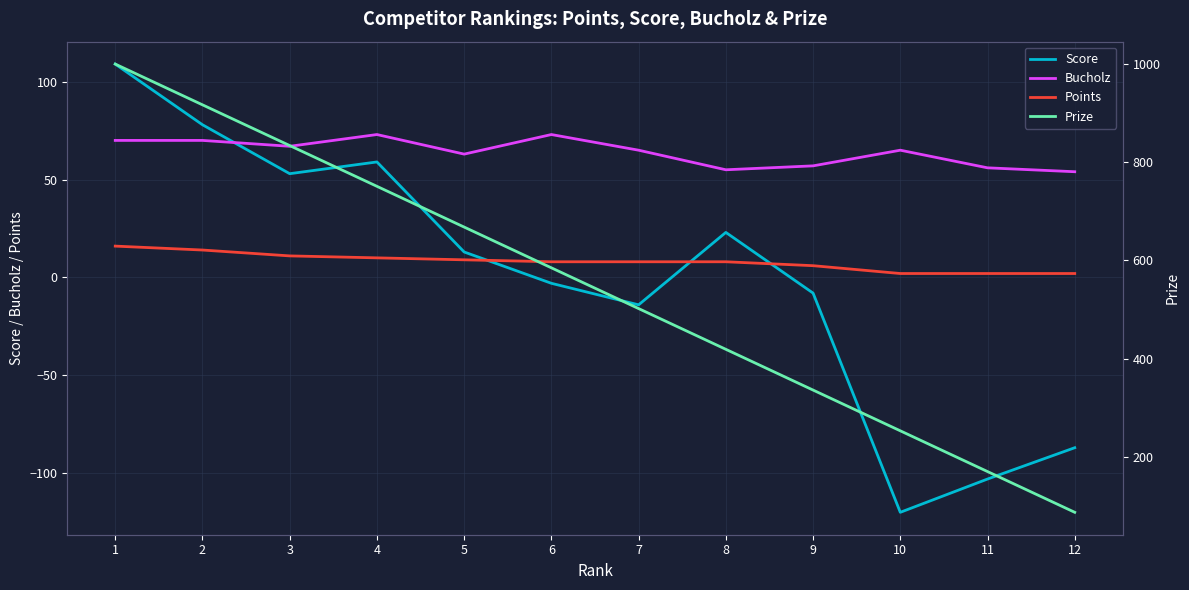

Reading left to right, transcribe all the data shown in this chart.

Score: 1=109	2=78	3=53	4=59	5=13	6=-3	7=-14	8=23	9=-8	10=-120	11=-103	12=-87
Bucholz: 1=70	2=70	3=67	4=73	5=63	6=73	7=65	8=55	9=57	10=65	11=56	12=54
Points: 1=16	2=14	3=11	4=10	5=9	6=8	7=8	8=8	9=6	10=2	11=2	12=2
Prize: 1=1000	2=917	3=834	4=751	5=668	6=585	7=502	8=419	9=336	10=253	11=170	12=87